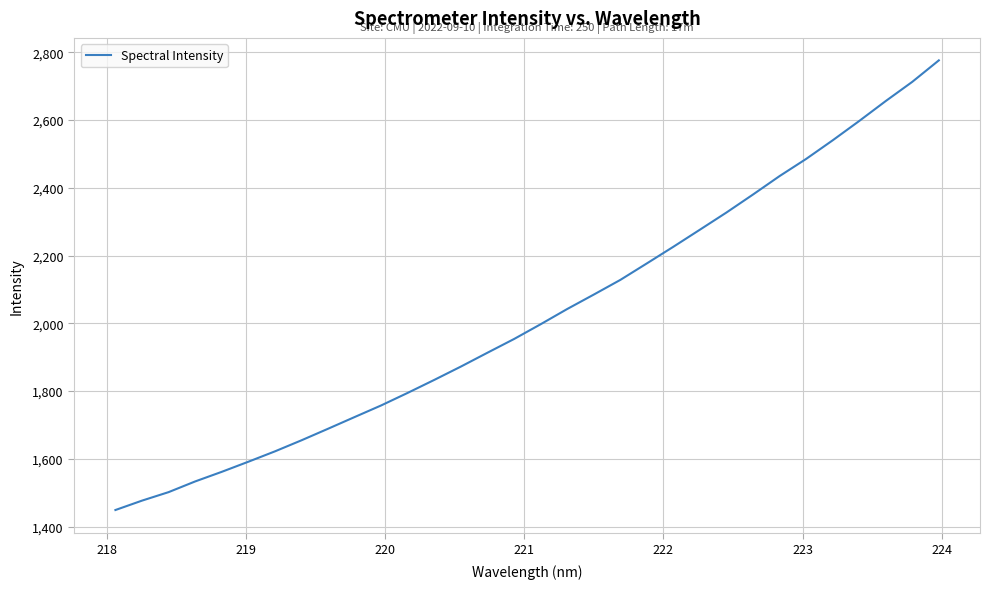

What is the greatest value displayed?

2776.0